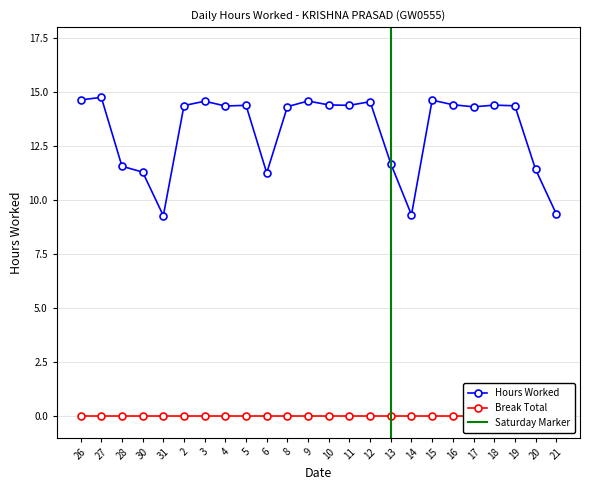

What is the difference between the maximum and minimum values?

5.5